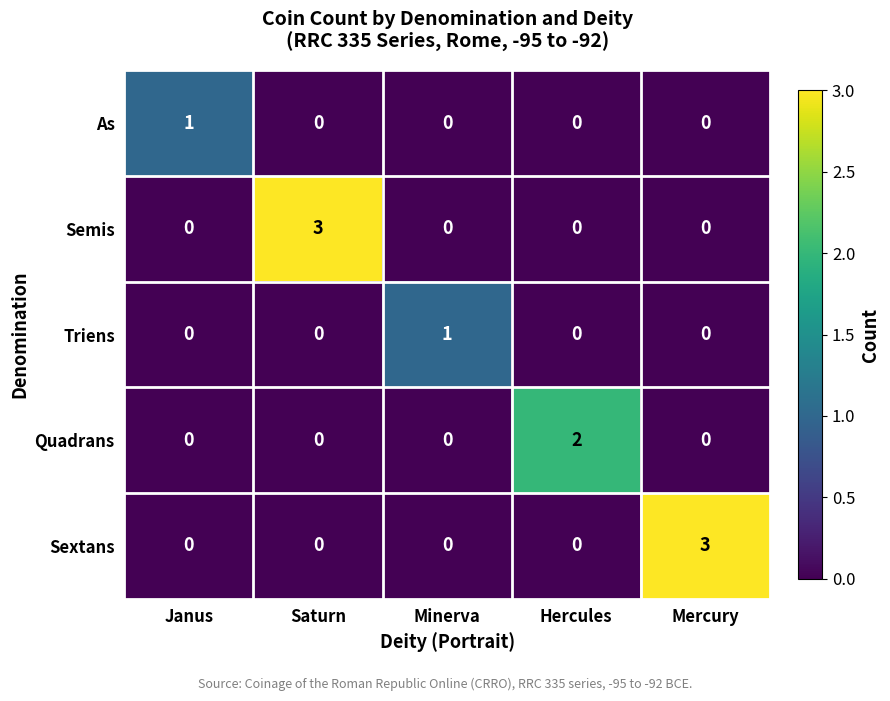

At how many categories does at least one series exceed 0?

5